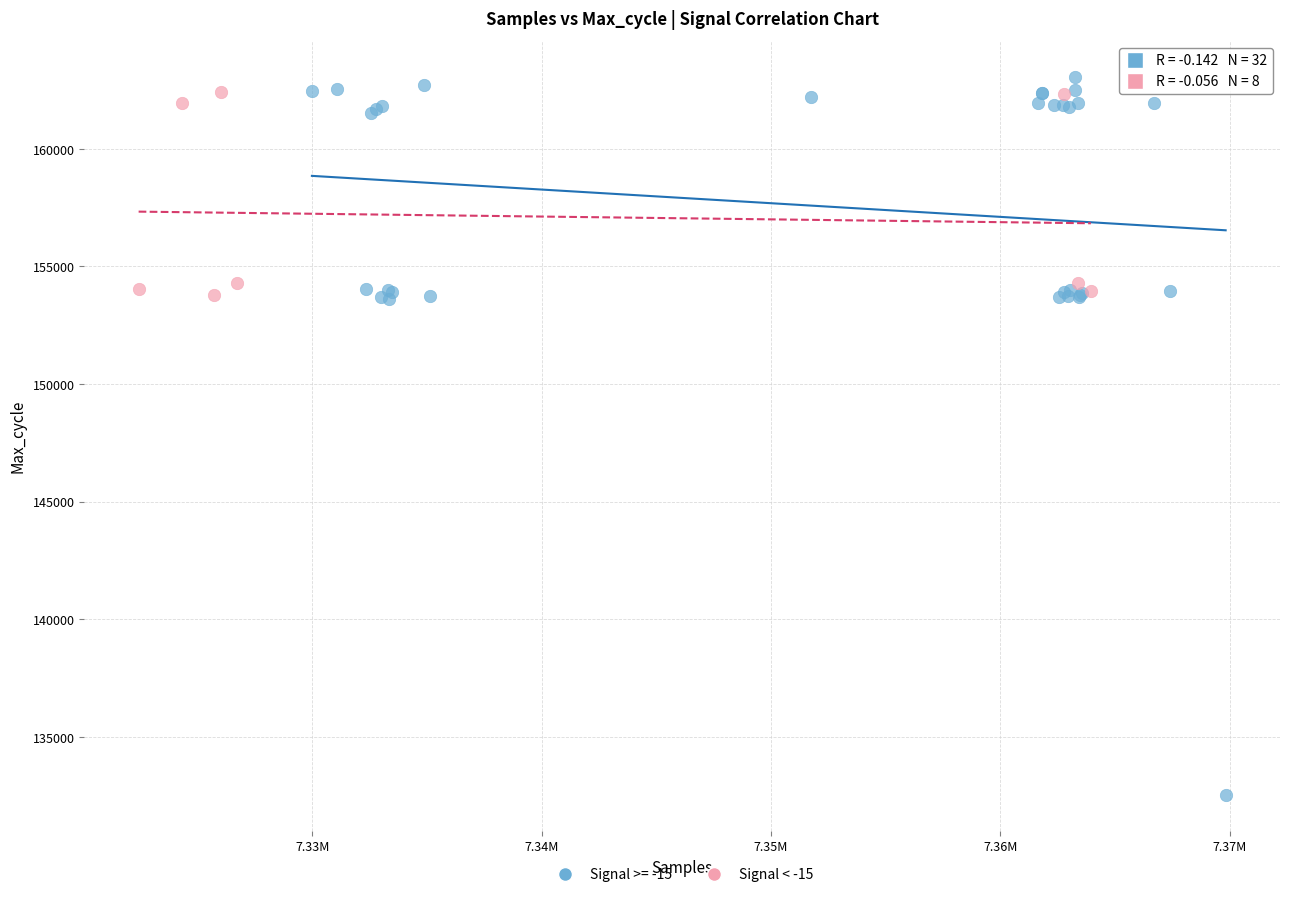

Which series has the widest spread of Y values?

Signal >= -15